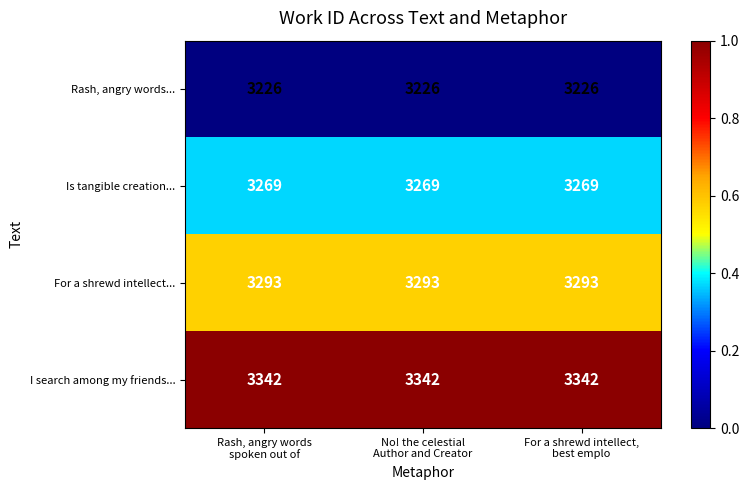

Which series has the largest total across all categories?

I search among my friends...